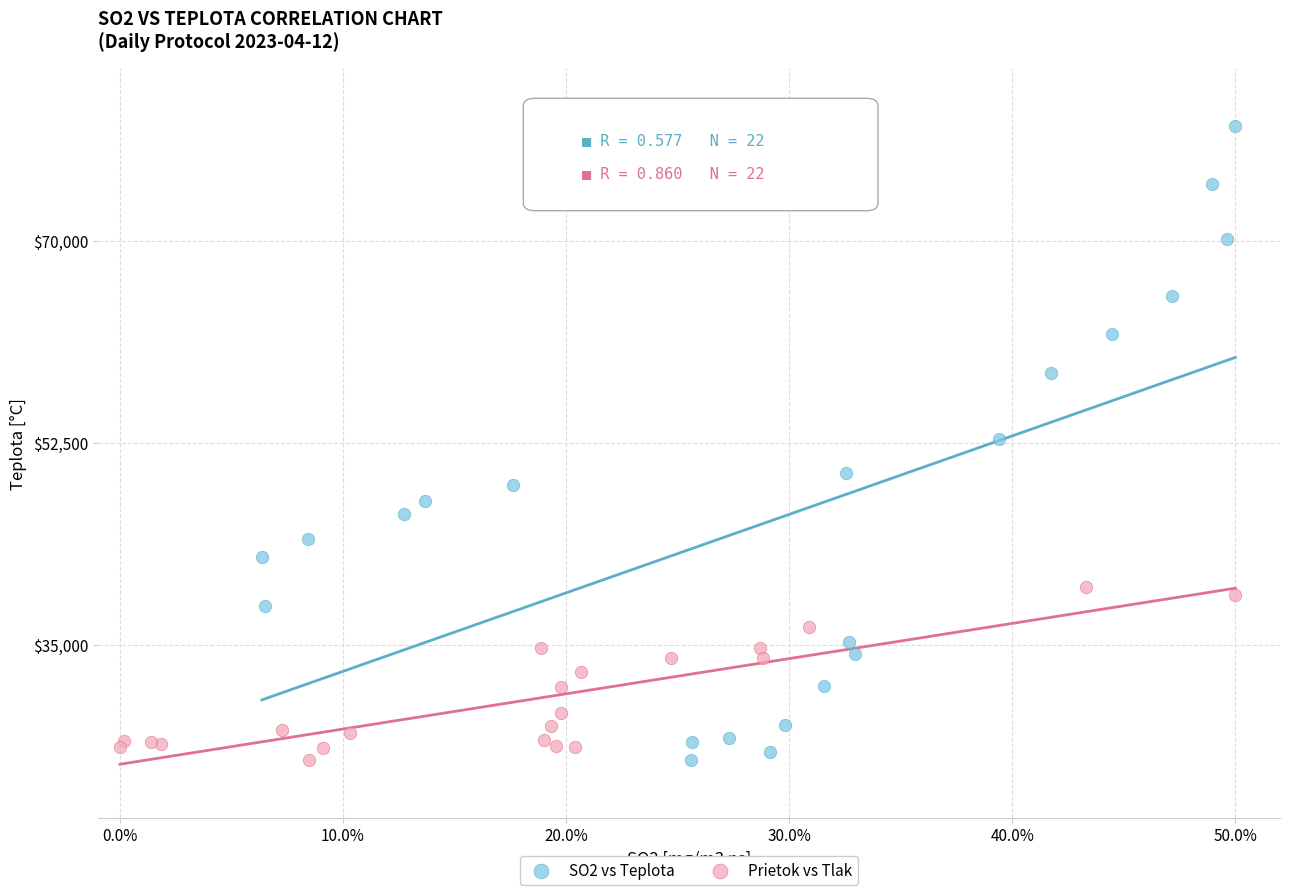

Which series contains the highest Y value?

SO2 vs Teplota